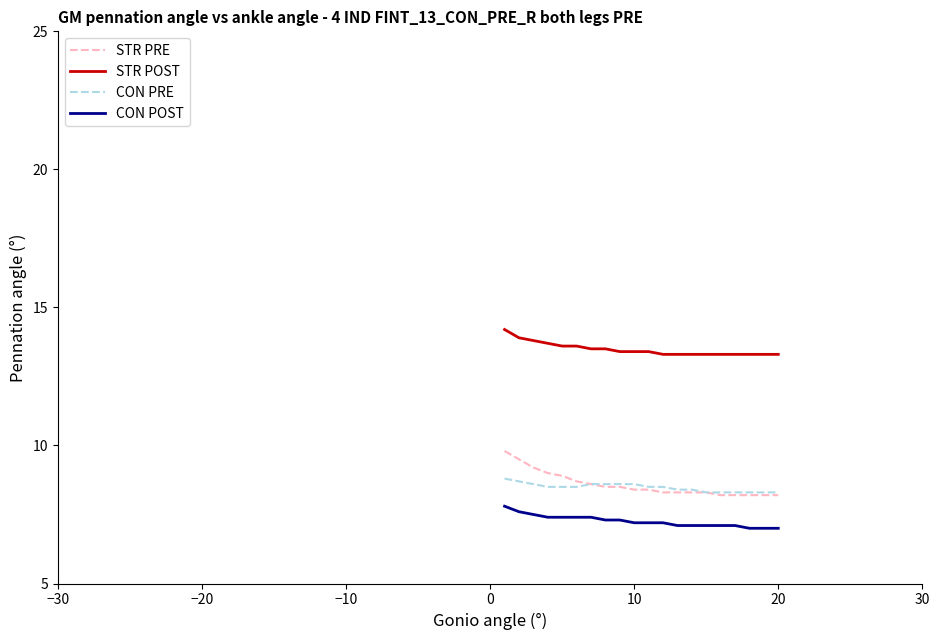

What is the maximum value shown in the chart?

14.2